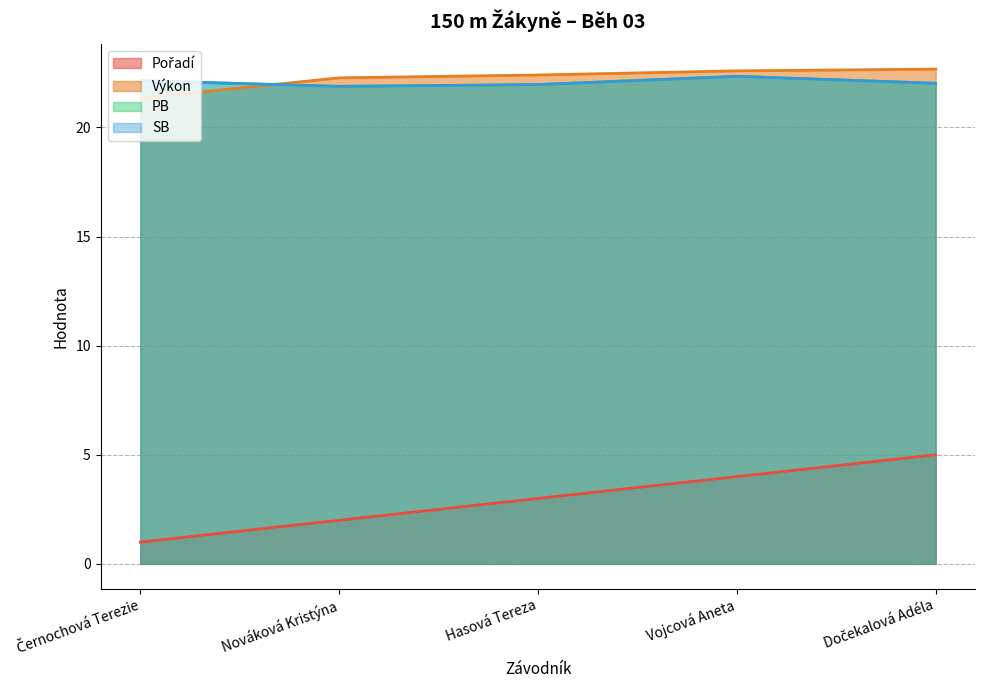

How many values in the Pořadí series exceed 3?

2